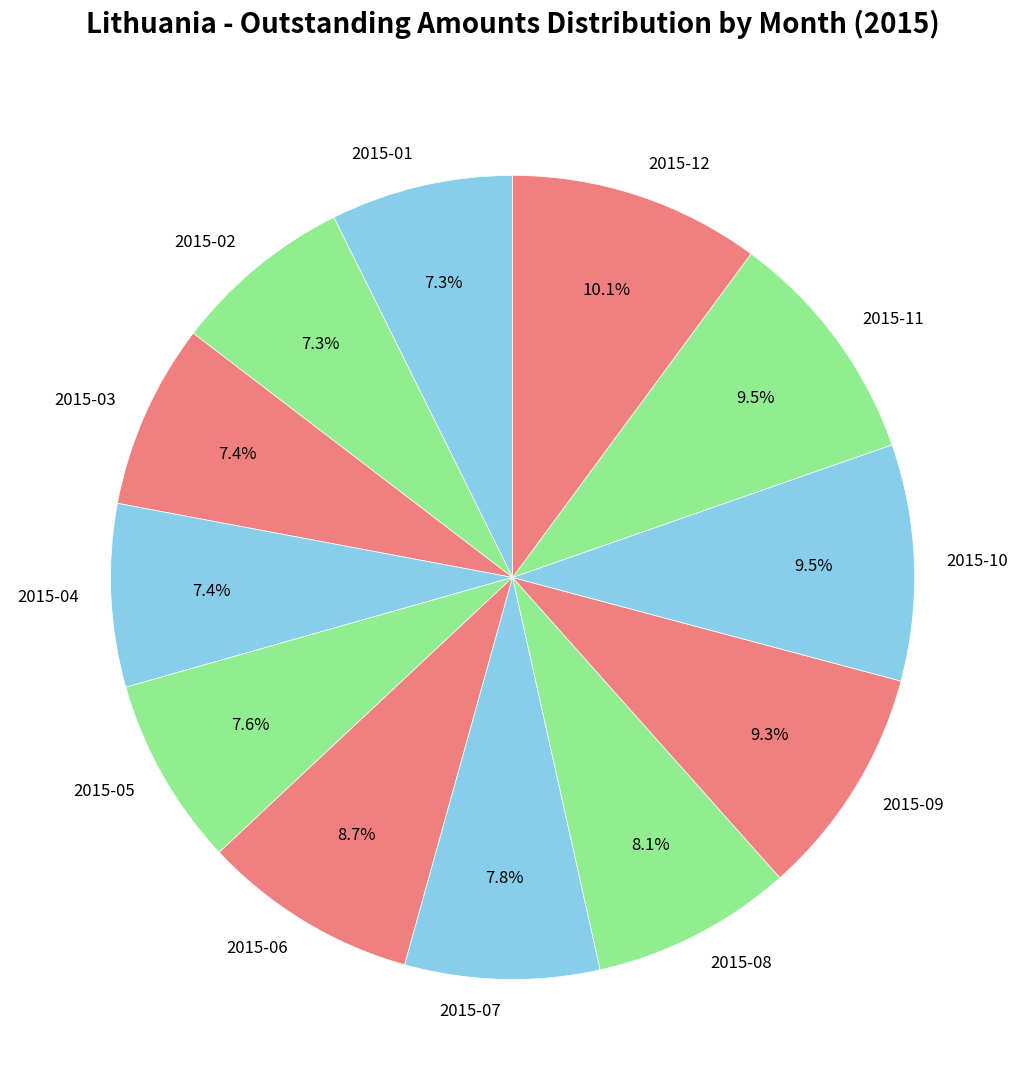

To the nearest percent, what percentage of the pie is 2015-12?

10%